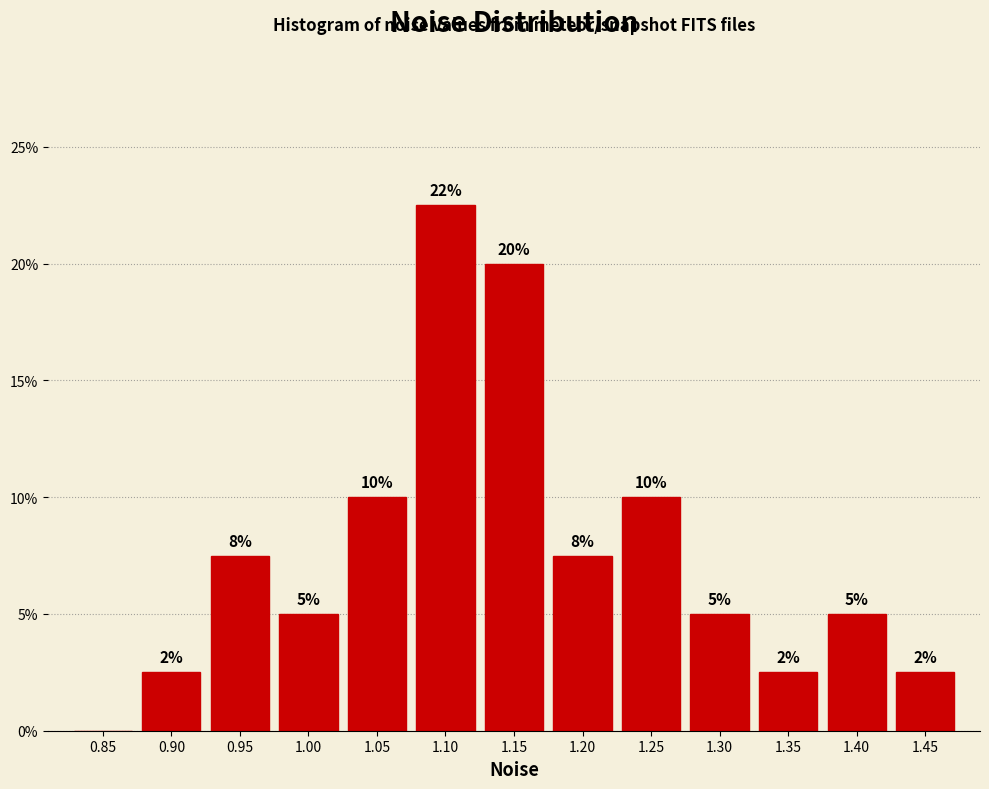

What value does the data have at 1.15?

20.0